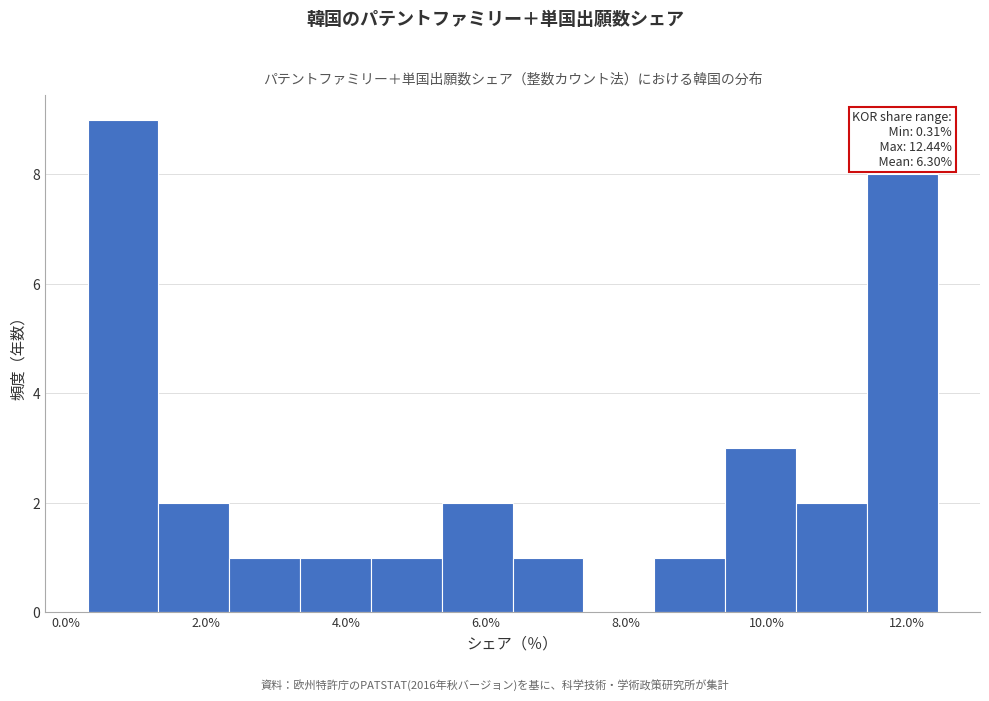

Which range on the x-axis has the tallest bar?

0.4 to 1.4